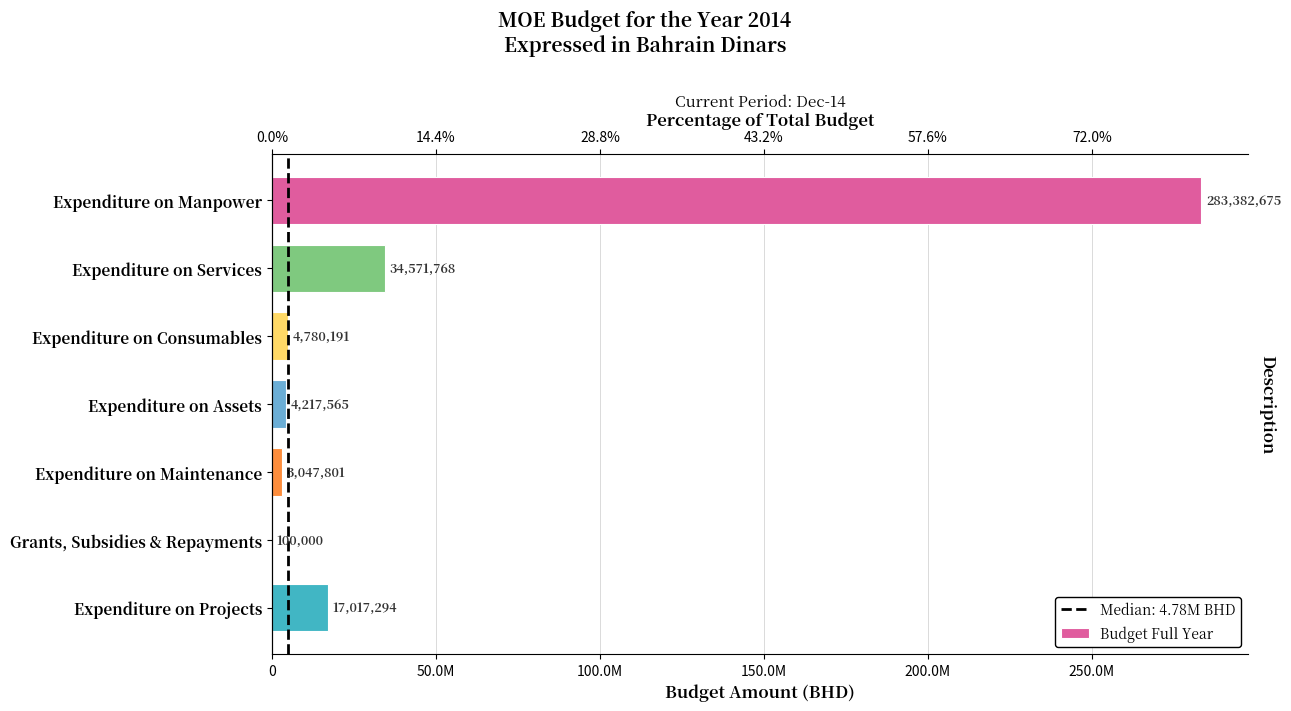

What is the average value?

49588185